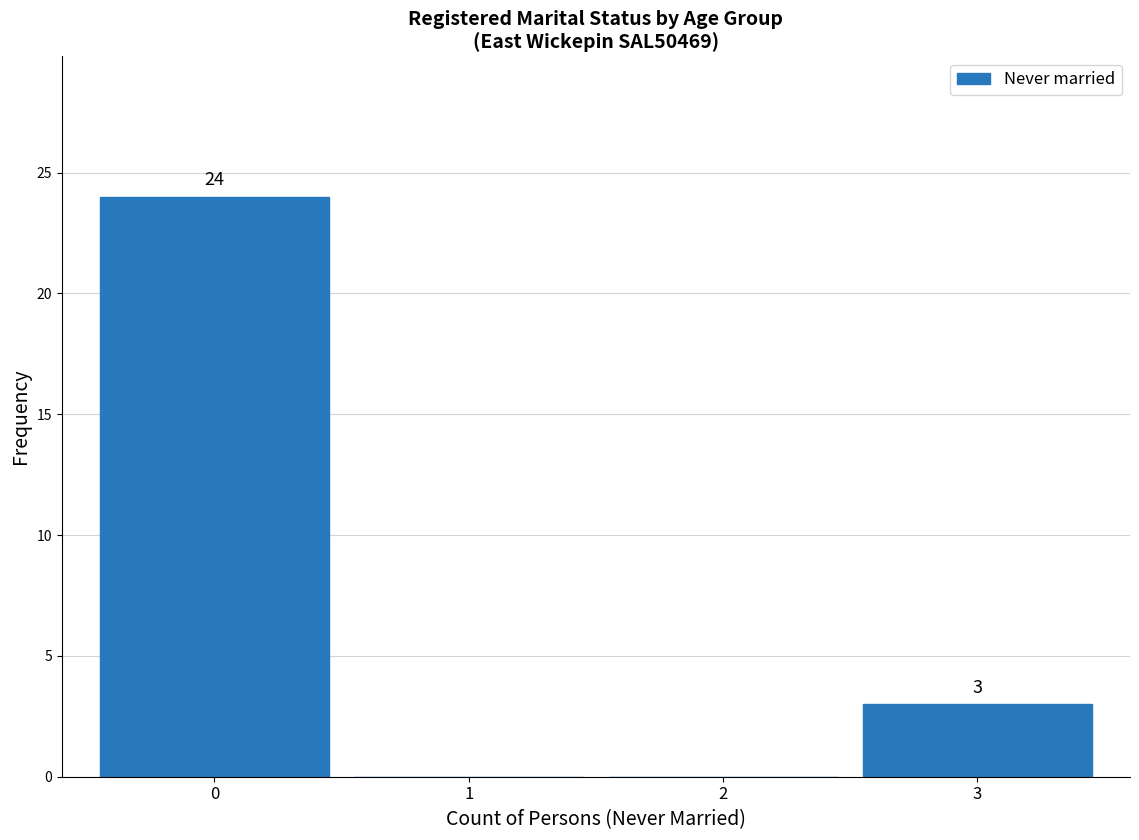

Reading left to right, transcribe all the data shown in this chart.

0=24	1=0	2=0	3=3